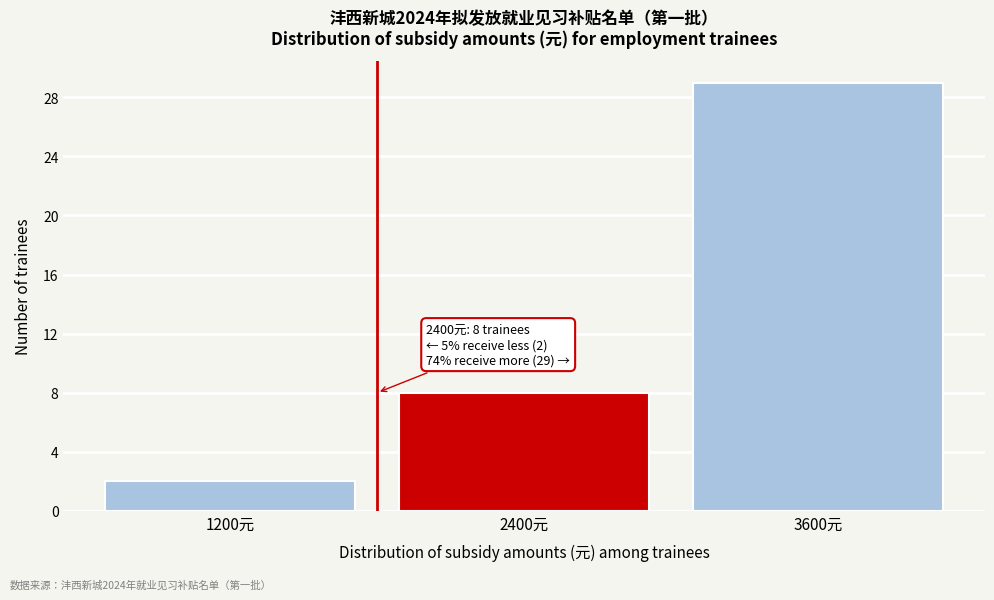

Reading right to left, extract all data points from this chart.

3600元=29	2400元=8	1200元=2